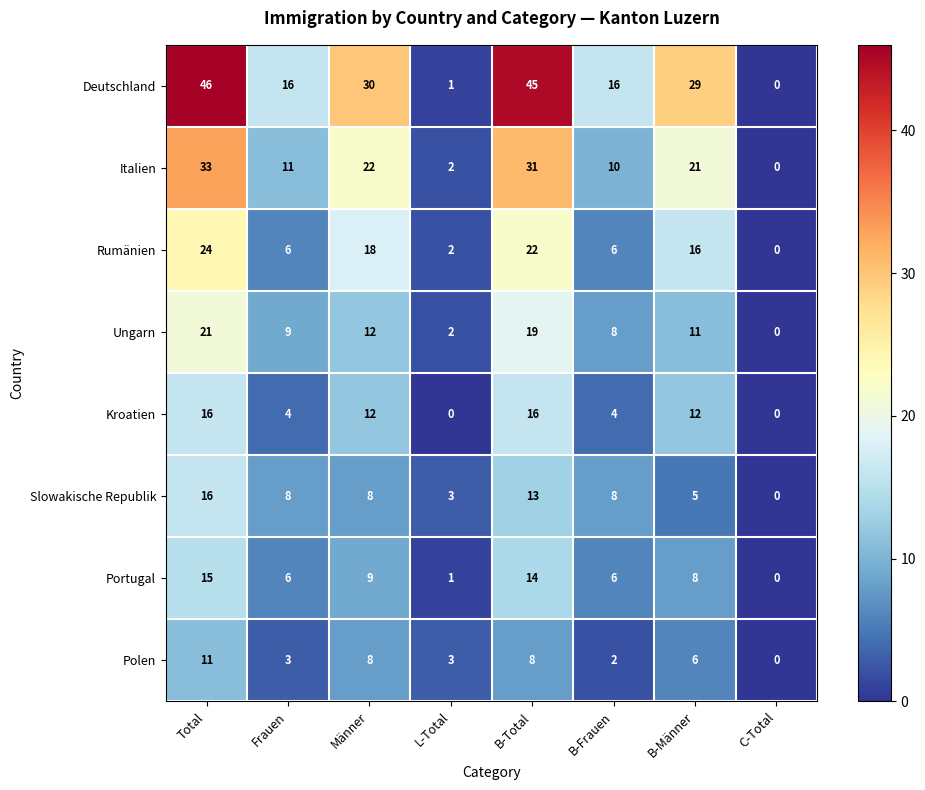

At how many categories does at least one series exceed 24?

4